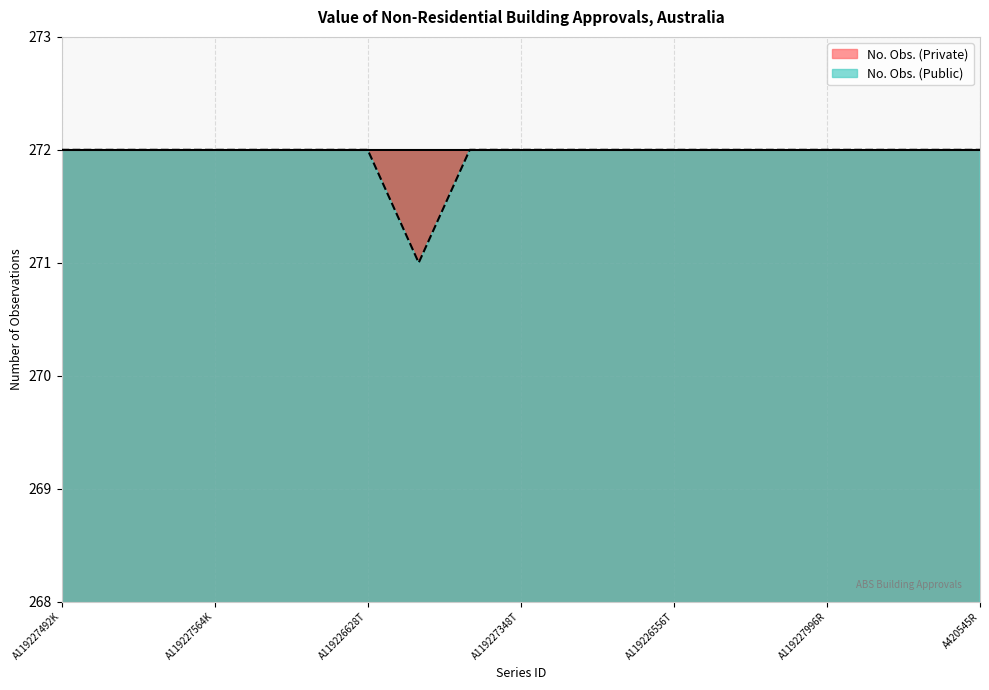

Read the value at A420545R.

272